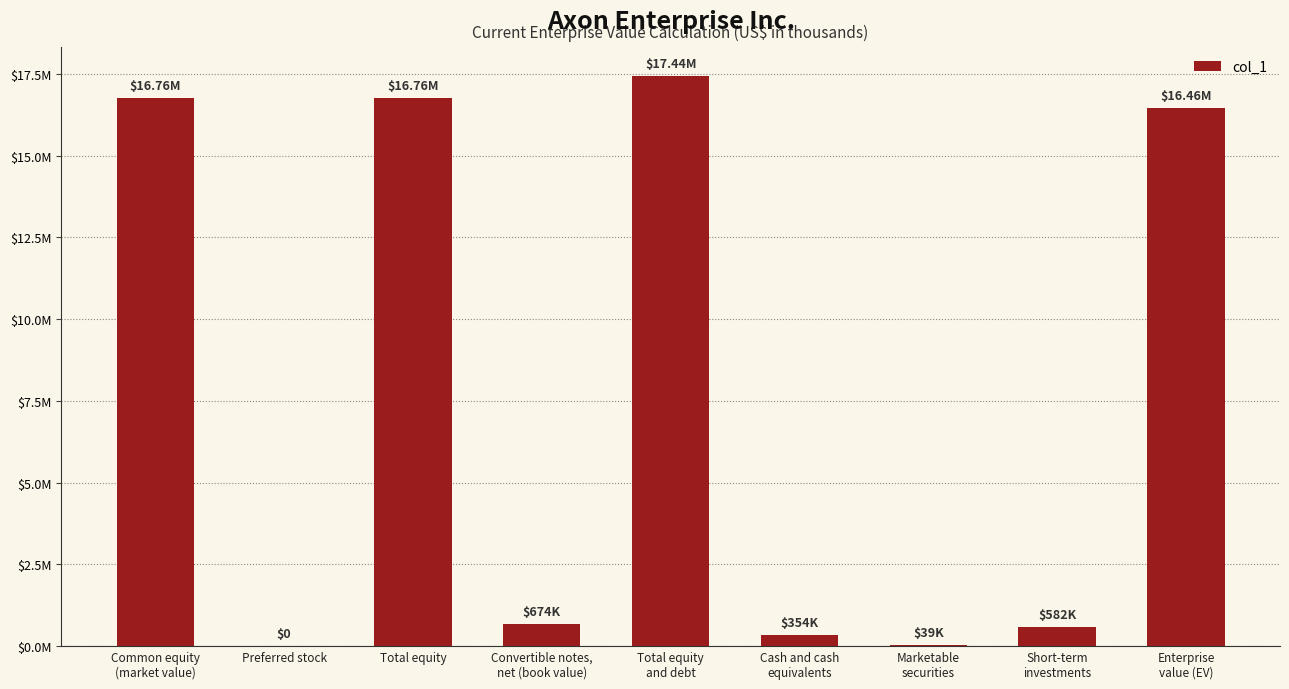

Are the bars horizontal?

No